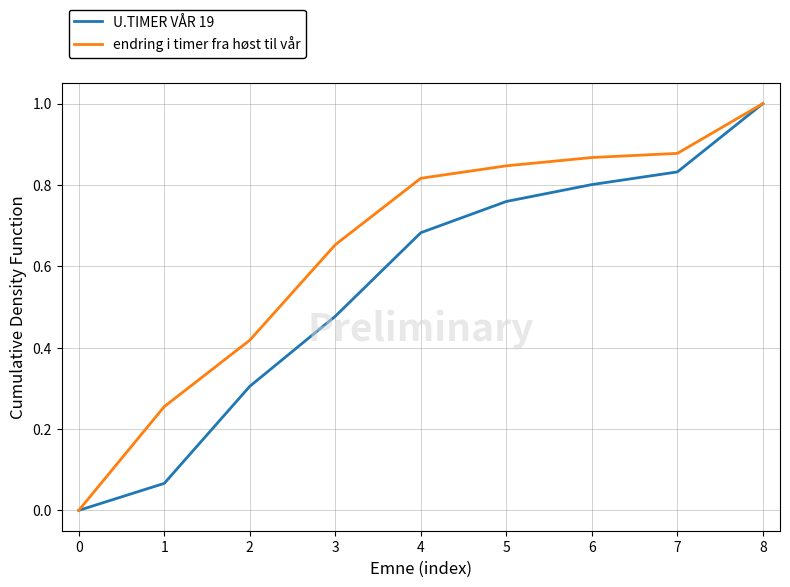

What is the total value across all series at 5?

1.6